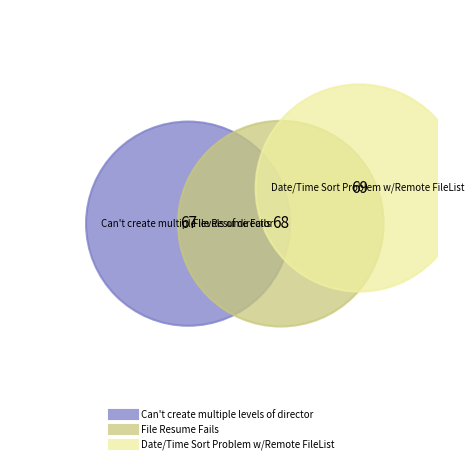

What is the change in value from Can't create multiple levels of director to File Resume Fails?

+1